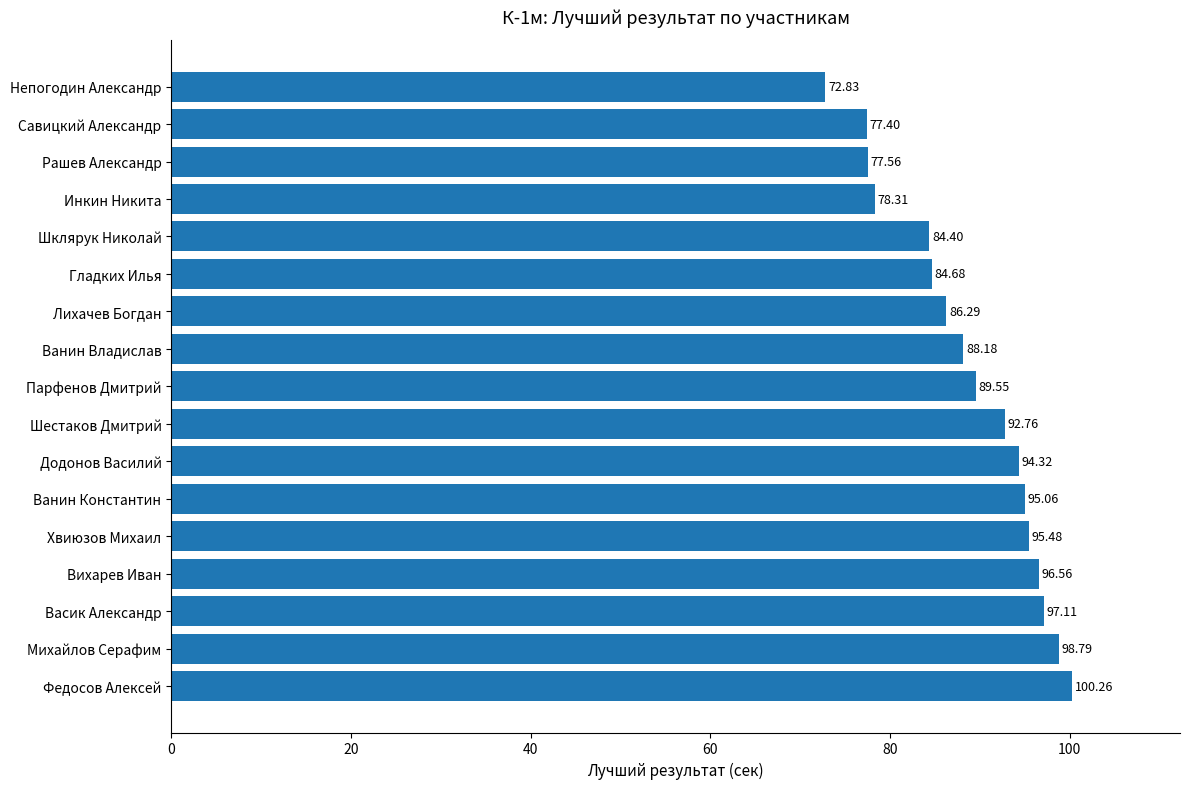

What is the ratio of the value at Непогодин Александр to the value at Додонов Василий?

0.8